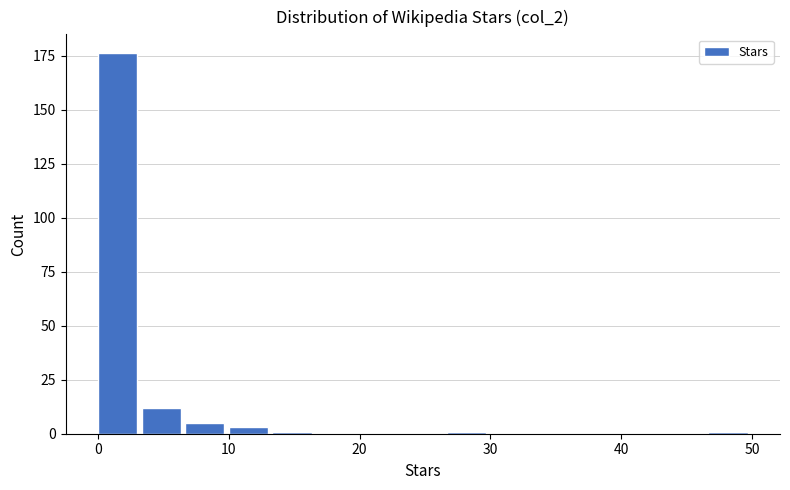

Around what value on the x-axis is the tallest bar? Give the approximate position of its centre, as read against the axis.

2